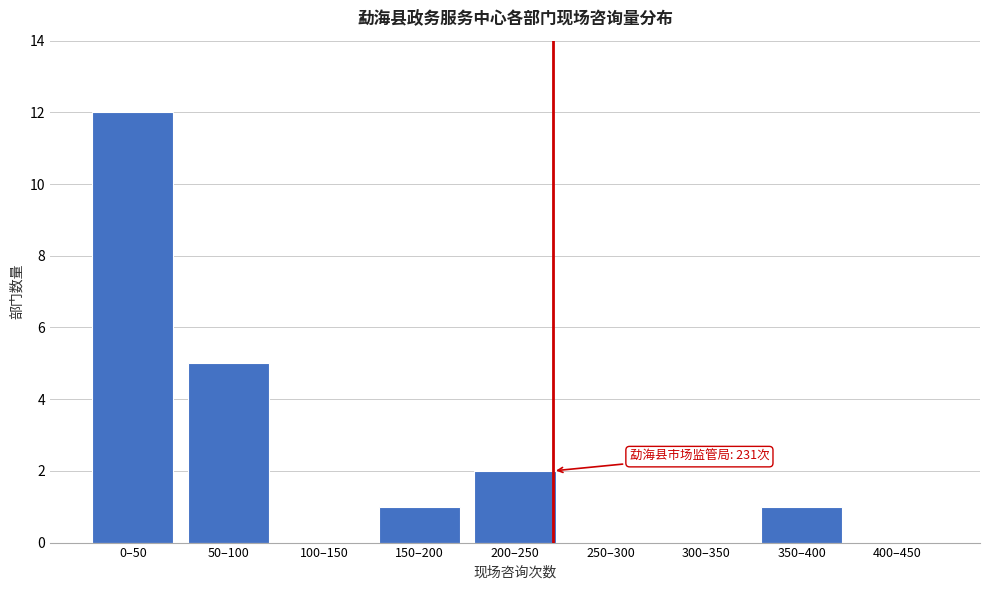

Reading left to right, extract all data points from this chart.

0–50=12	50–100=5	100–150=0	150–200=1	200–250=2	250–300=0	300–350=0	350–400=1	400–450=0